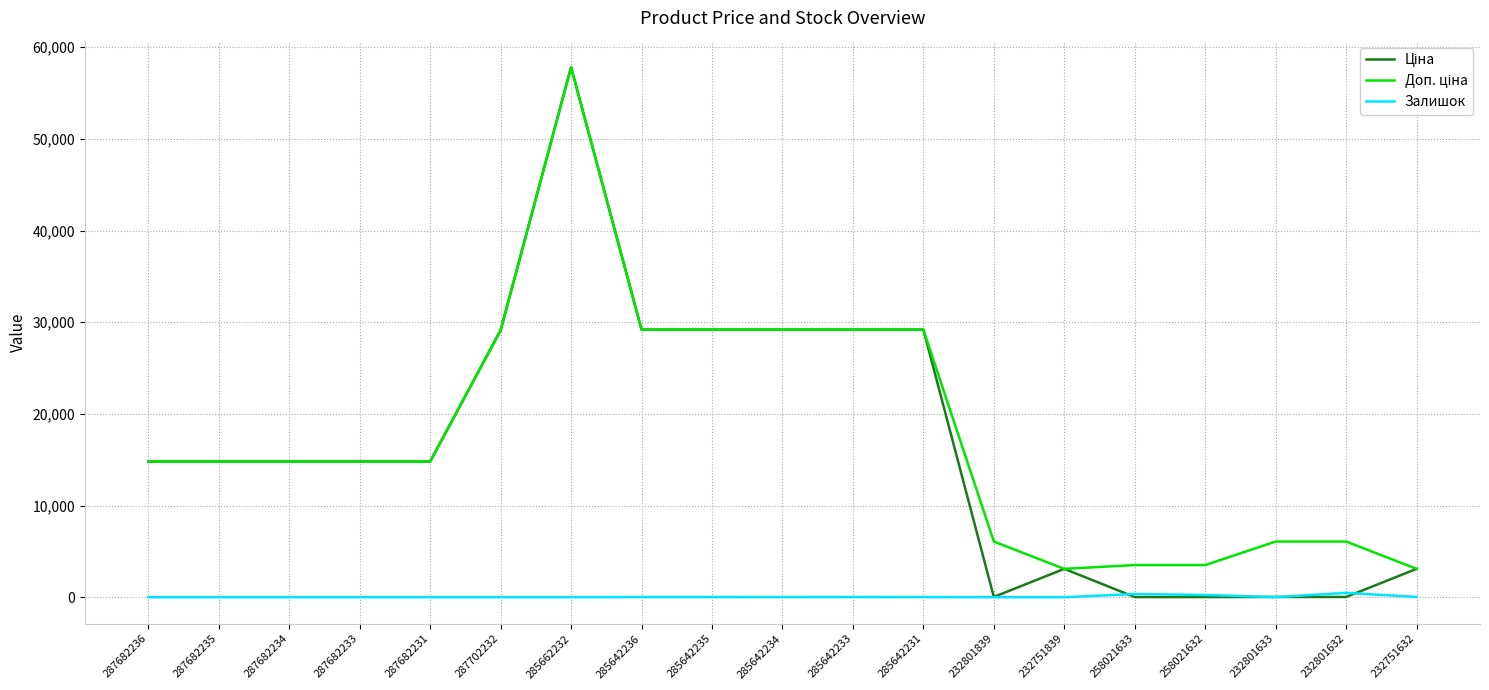

Which category has the highest value across all series?

285662232